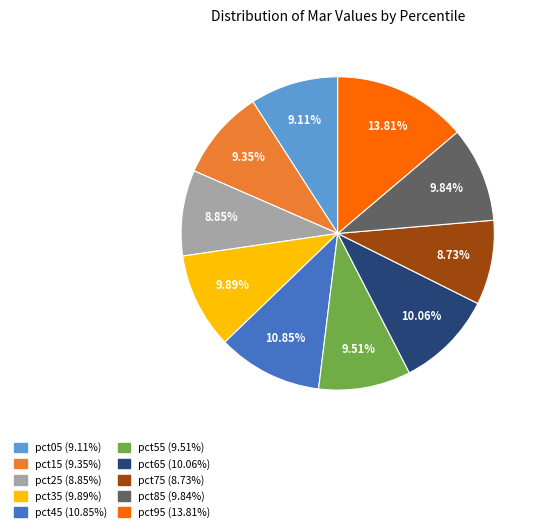

How many segments does this pie chart have?

10